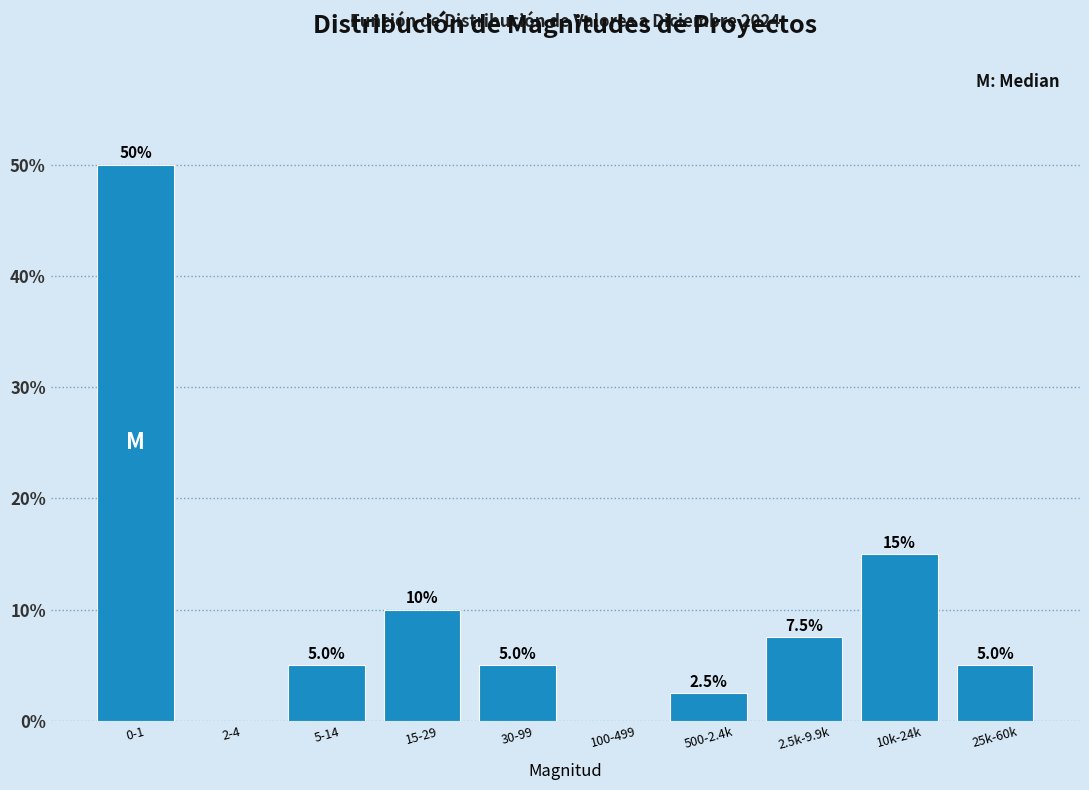

Which label corresponds to the largest value in the chart?

0-1